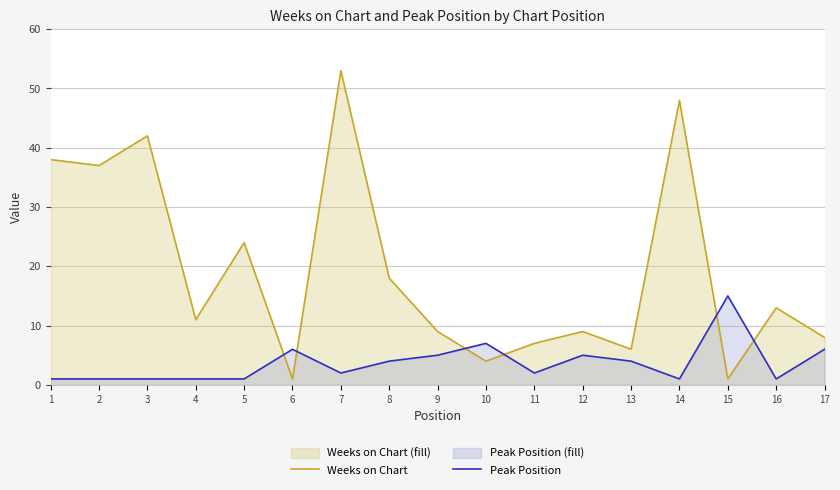

Count the number of categories in the chart.

17